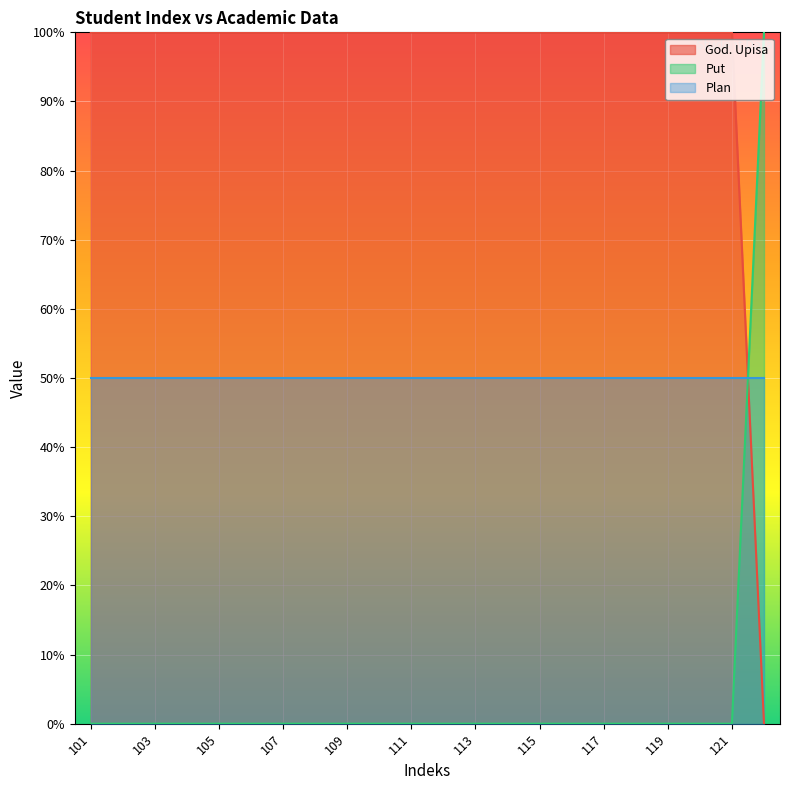

Which label corresponds to the largest value in the chart?

101